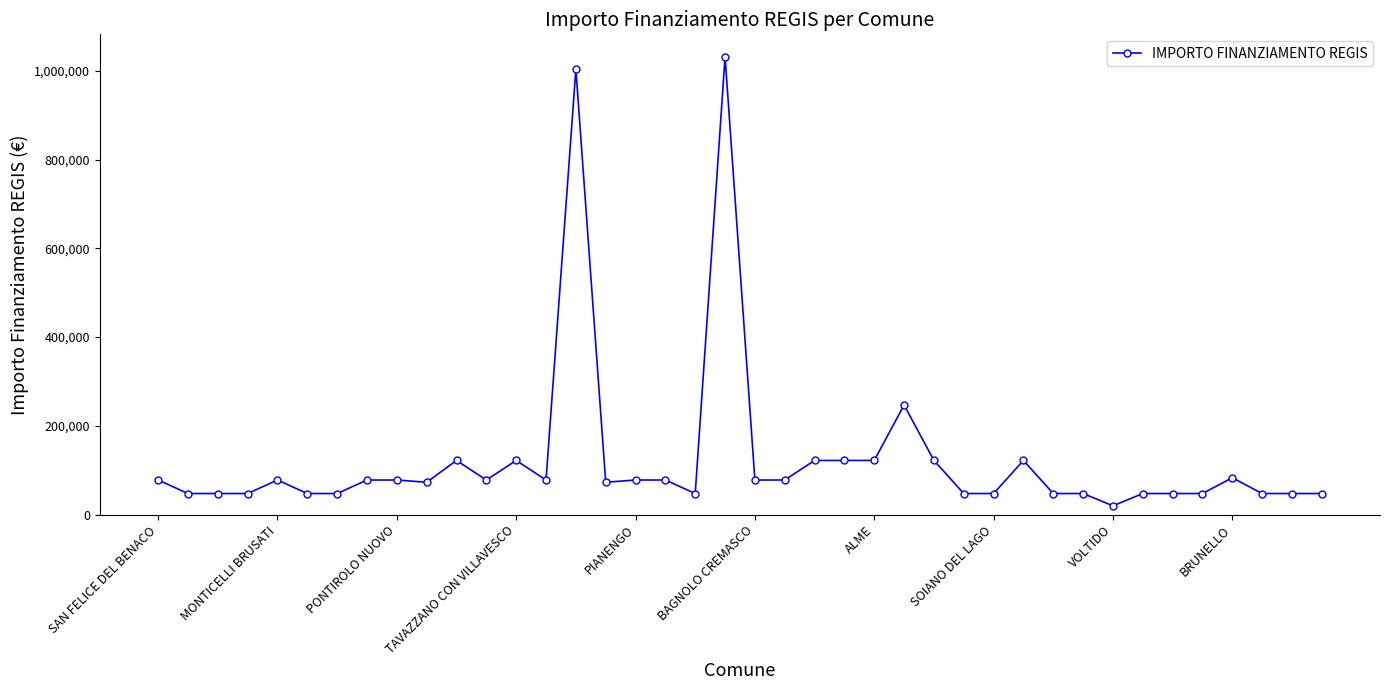

What is the maximum value shown in the chart?

1031574